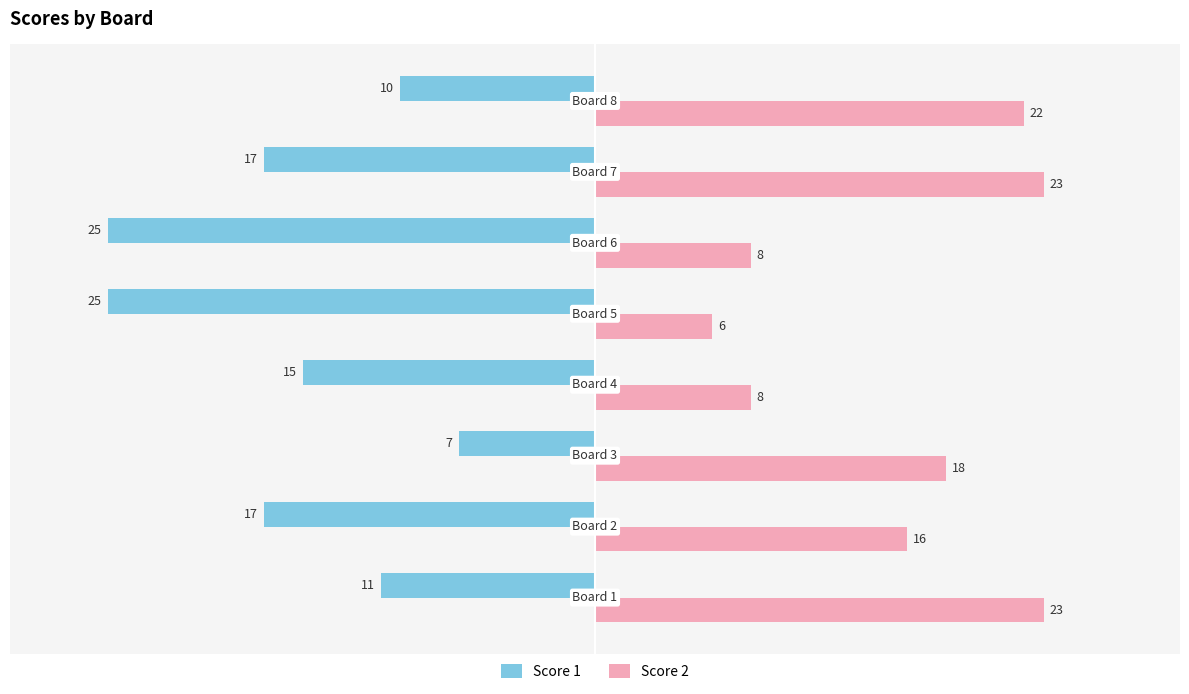

What is the average value of the Score 1 series?

-16